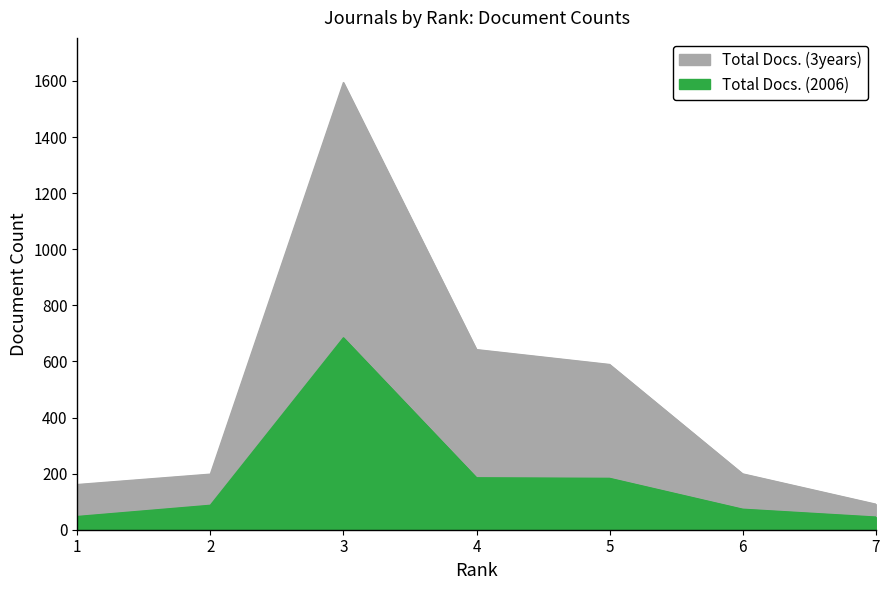

What is the difference between the second highest and minimum values in the Total Docs. (3years) series?

551